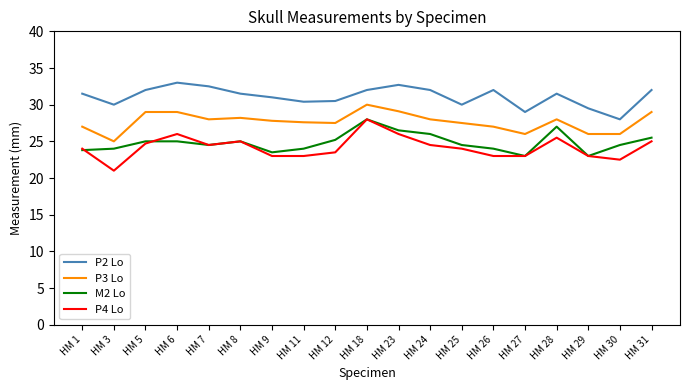

True or false: P4 Lo has a value of 25.0 at HM 8.

True